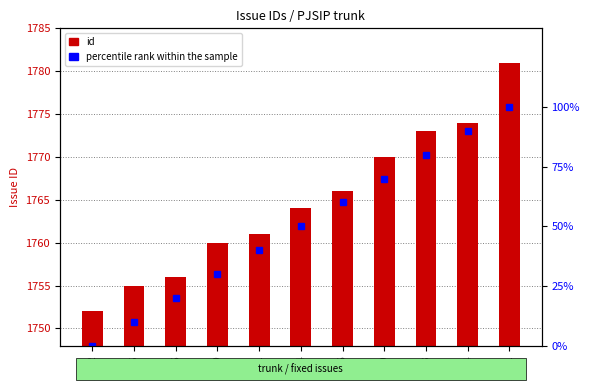

What is the difference between the second highest and minimum values in the id series?

22